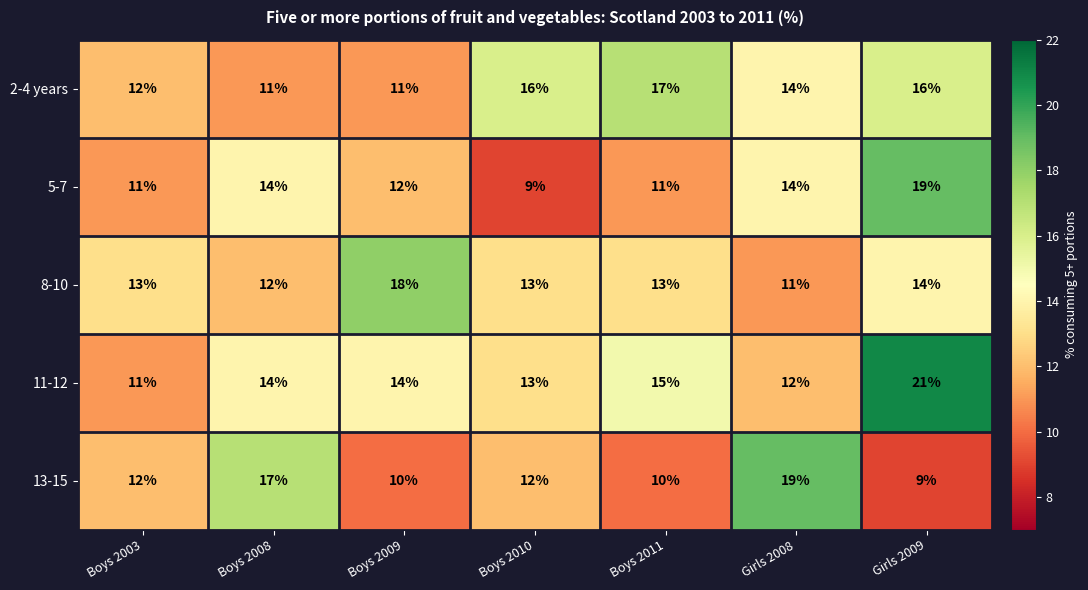

Count the number of categories in the chart.

7